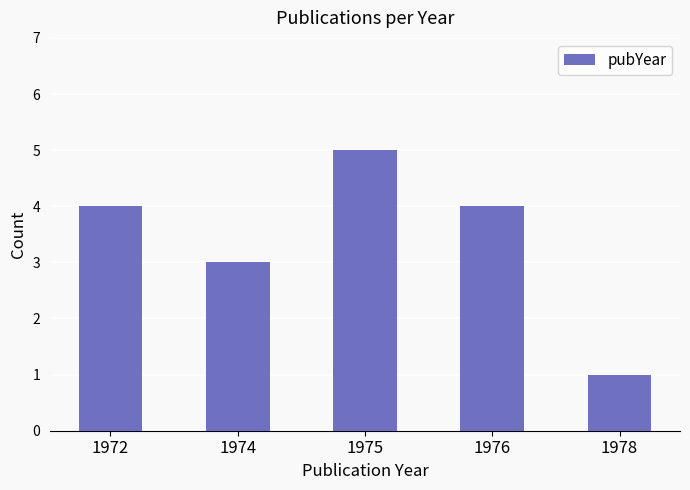

What is the difference between the maximum and minimum values?

4